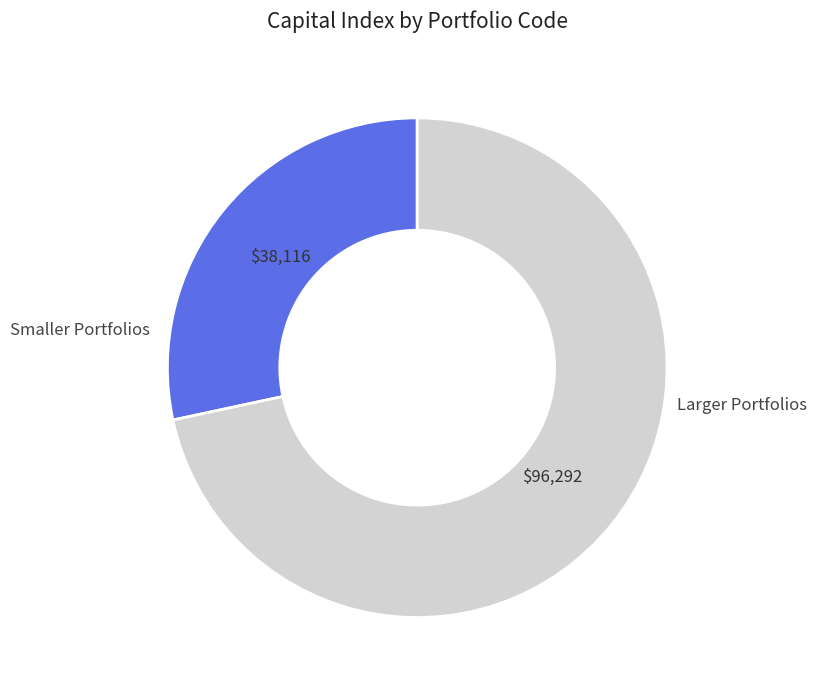

Is there a majority slice in this chart?

Yes